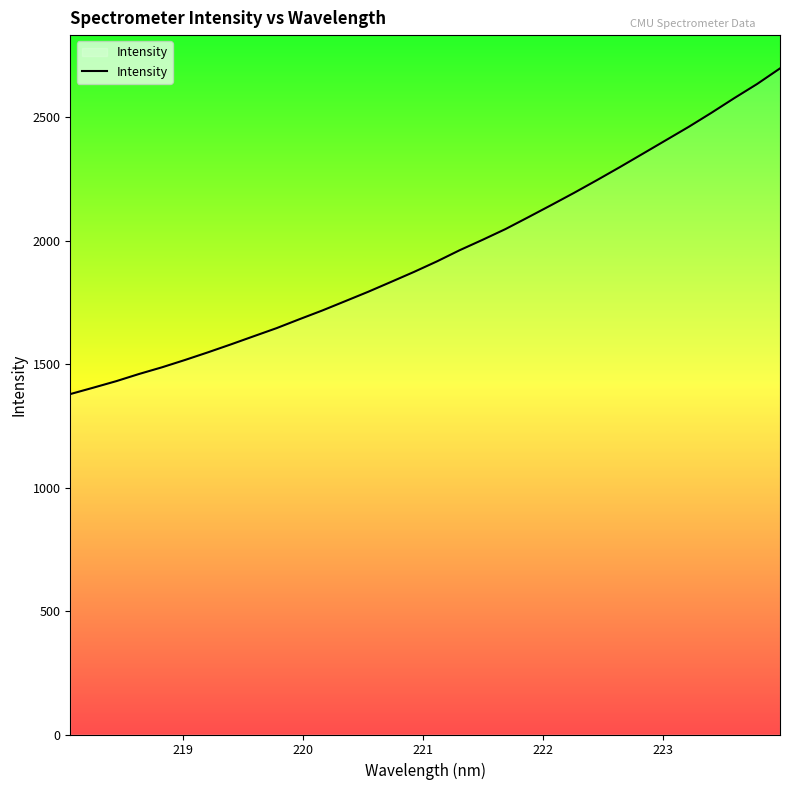

Reading left to right, list all the values displayed in this chart.

1379.3	1405.0	1431.4	1460.6	1487.7	1517.2	1548.1	1580.2	1613.3	1646.3	1682.5	1717.9	1755.6	1793.6	1833.6	1874.0	1916.6	1962.2	2004.2	2047.7	2096.0	2144.9	2194.7	2246.1	2298.9	2352.9	2407.2	2461.5	2518.7	2578.2	2635.6	2698.7